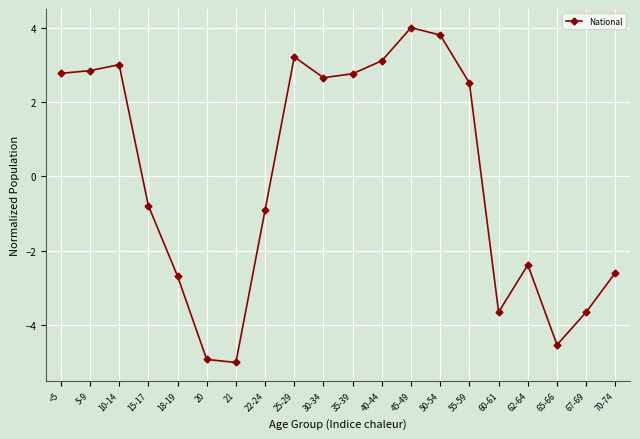

The value at 45-49 is 4.0. True or false?

True